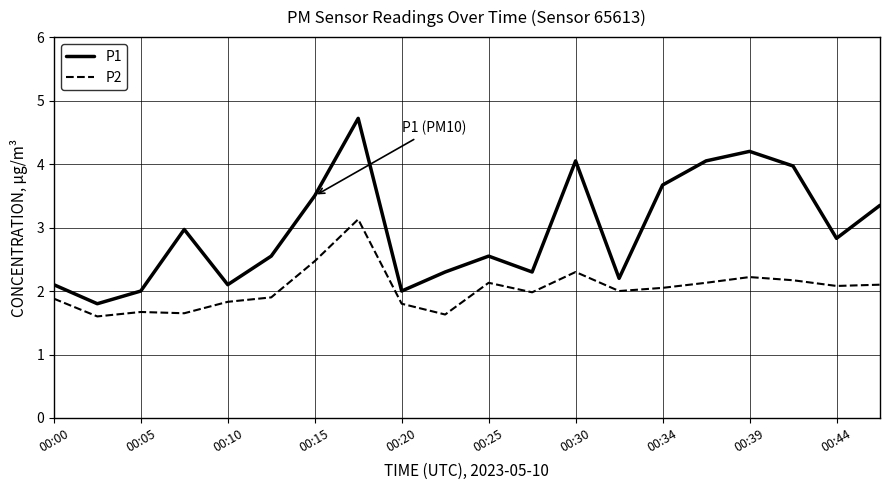

Which series has the largest total across all categories?

P1